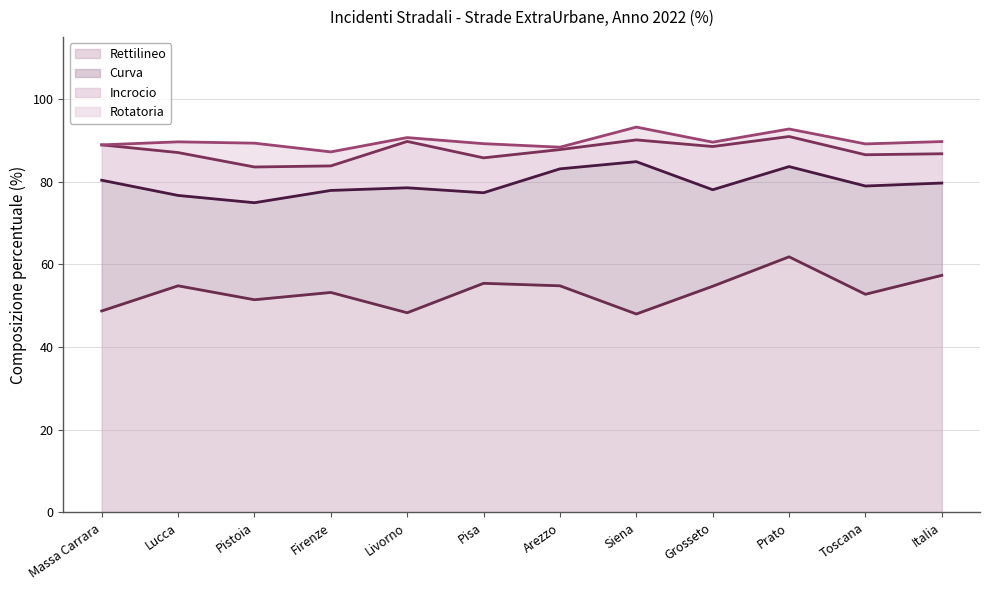

What position from the right is Grosseto?

4